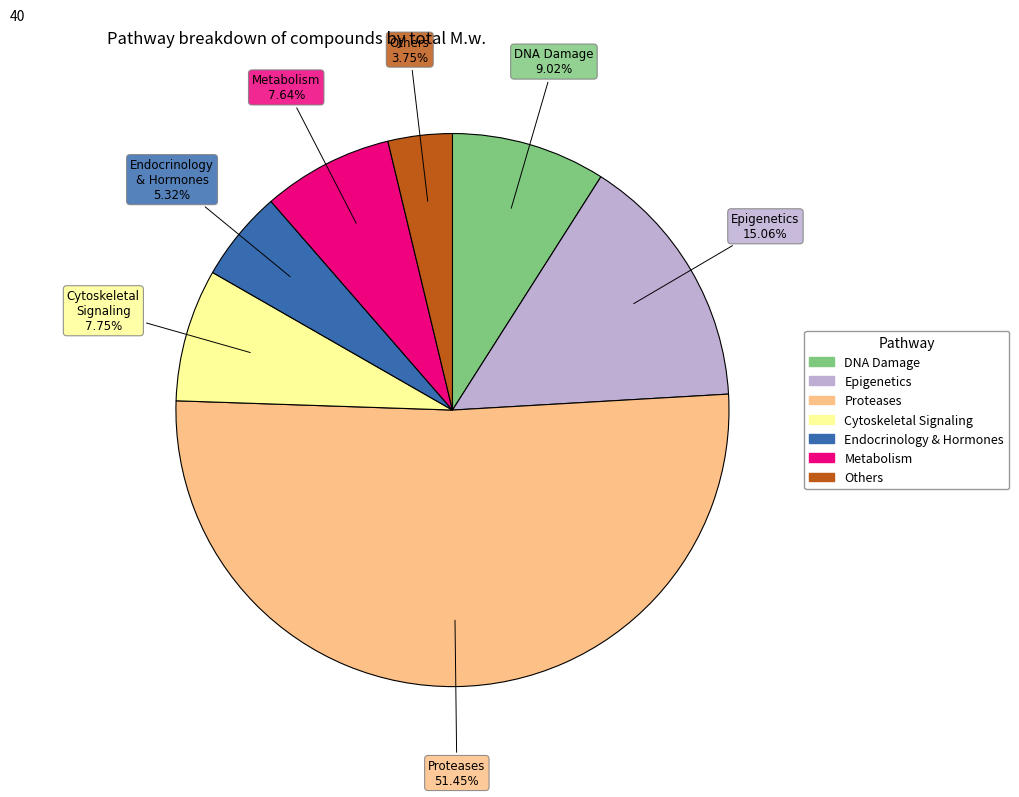

Does any single category account for the majority?

Yes